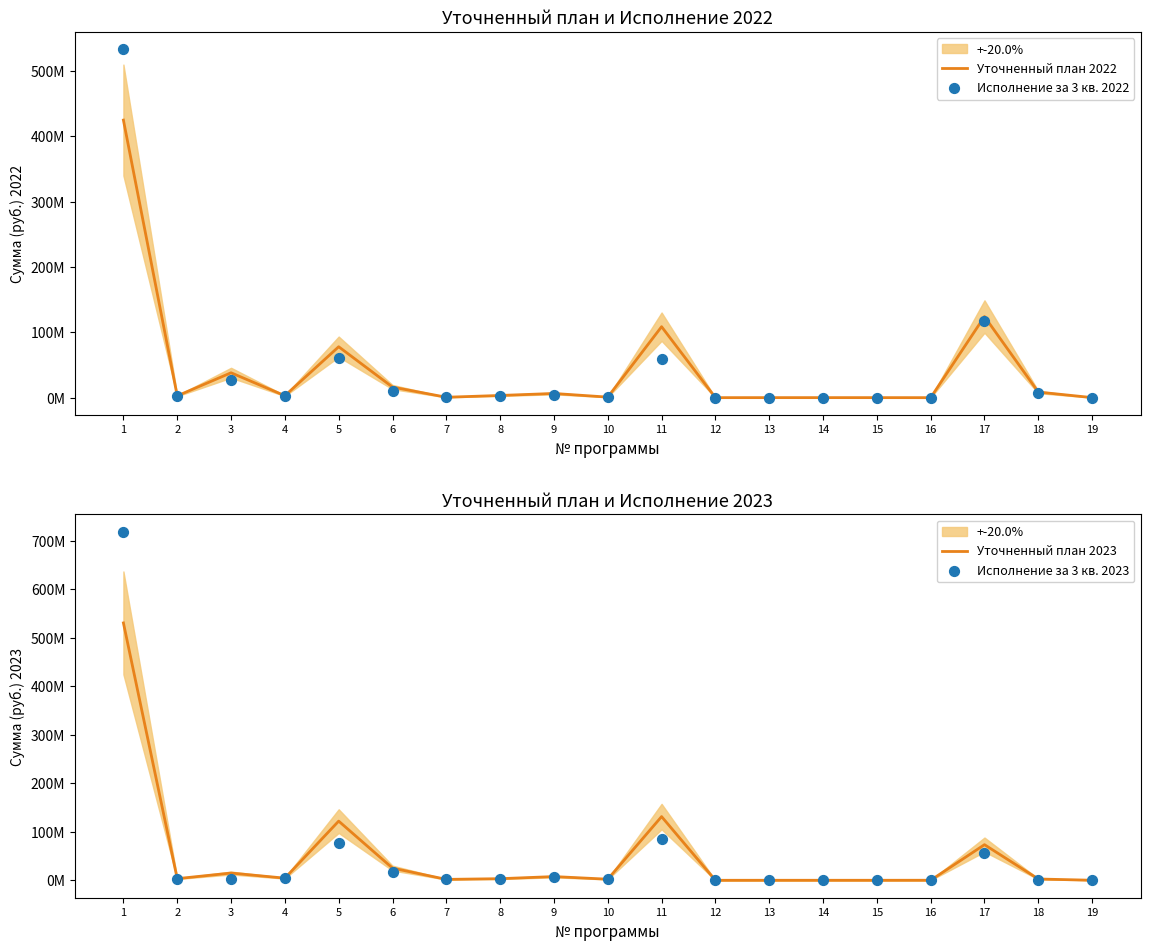

Which series contains the lowest Y value?

Уточненный план 2022